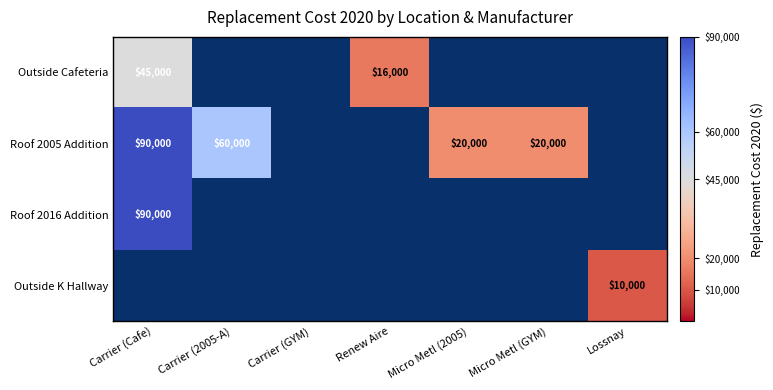

The value of Outside Cafeteria at Renew Aire is 4705. True or false?

False